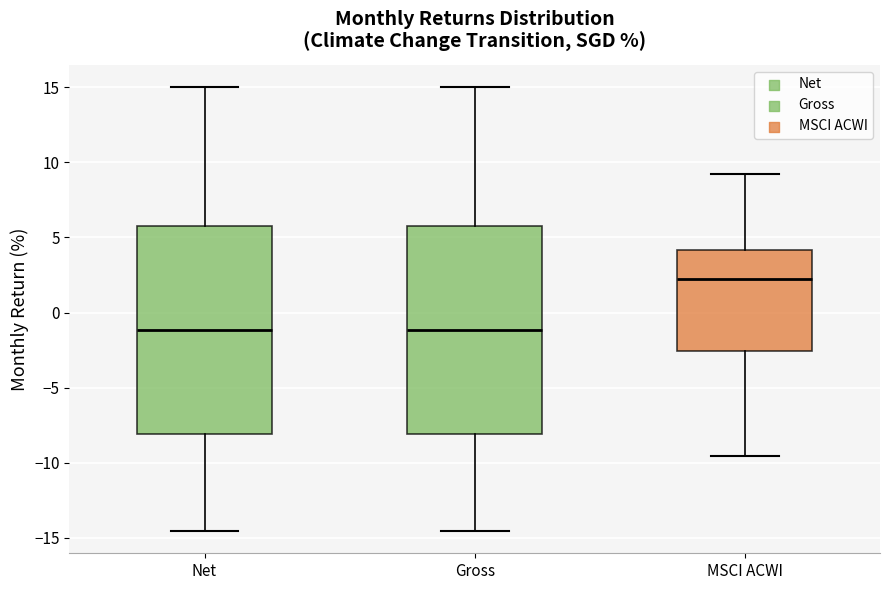

Reading left to right, transcribe this box plot: for each box, give where its median line is, the range the box spans, and where its two whiskers end, as read against the y-axis. The values are not printed on the chart, so give them approximately, as read against the axis.

Net: median -1.0, box -8.0 to 5.5, whiskers -14.5 to 15.0
Gross: median -1.0, box -8.0 to 5.5, whiskers -14.5 to 15.0
MSCI ACWI: median 2.0, box -2.5 to 4.0, whiskers -9.5 to 9.0